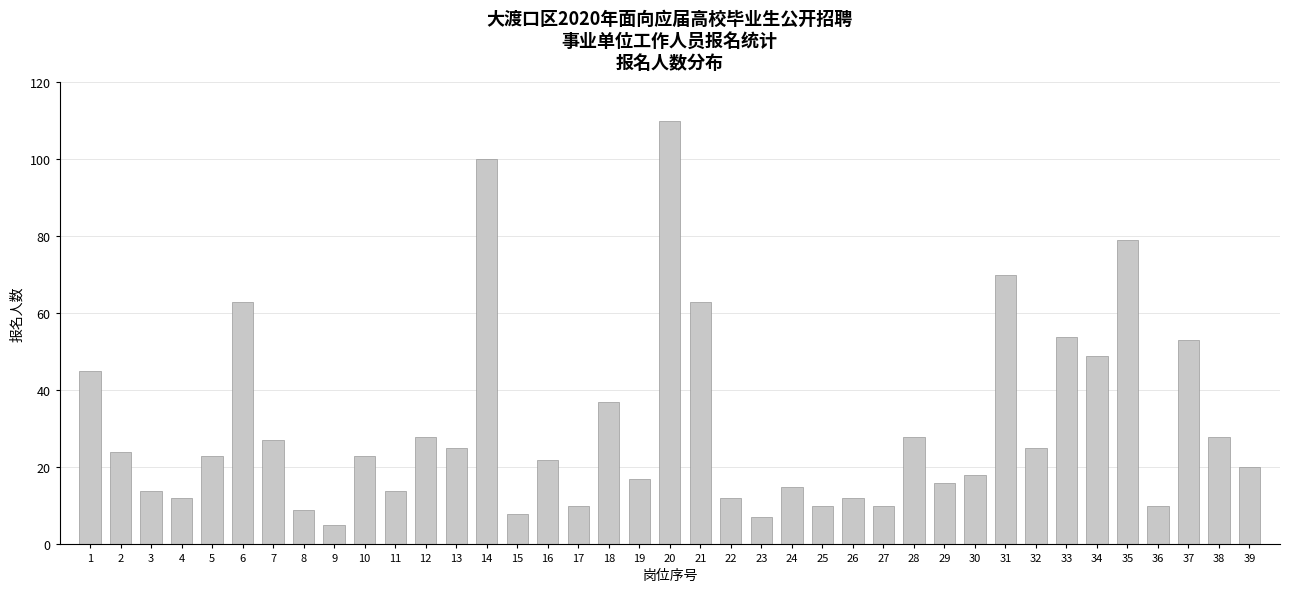

What is the difference between the maximum and minimum values?

105